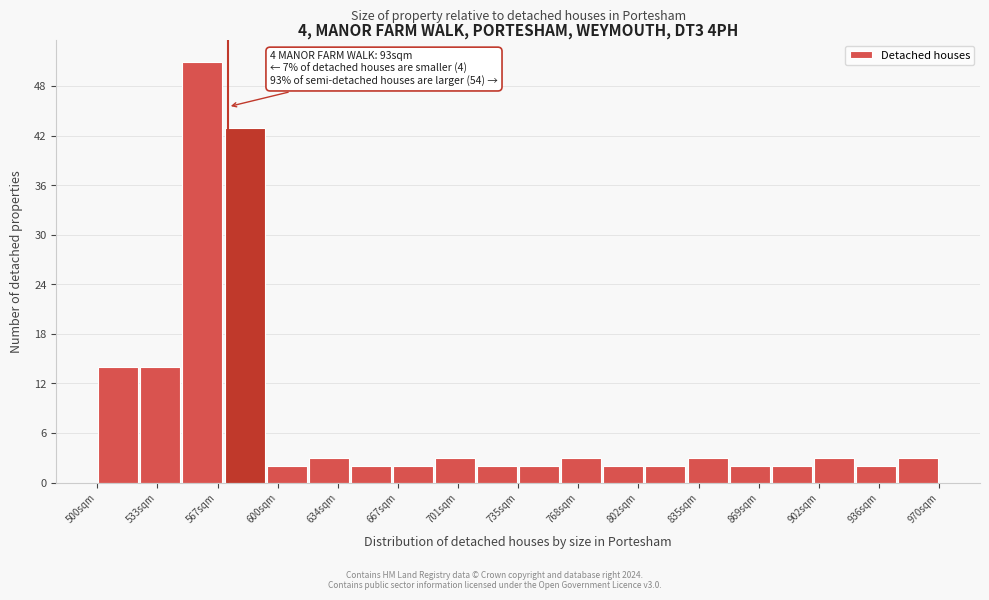

Which range on the x-axis has the tallest bar?

547.0 to 570.5